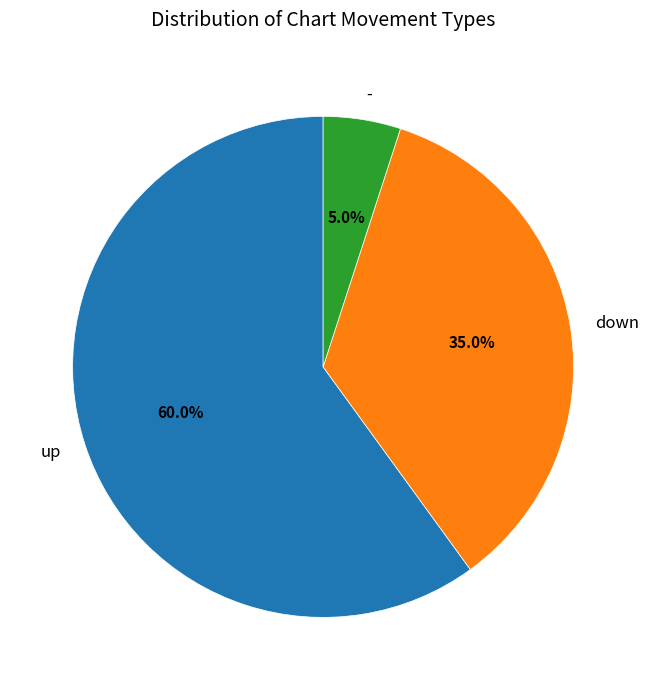

What portion of the pie excludes down?

65.0%